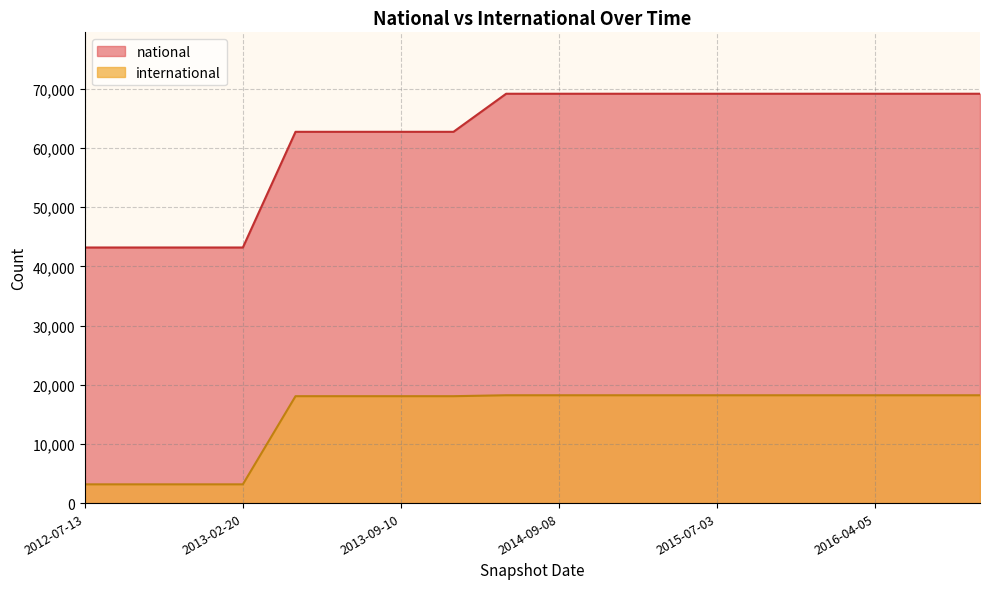

At 2013-02-20, list the series in order from smallest to largest.

international, national